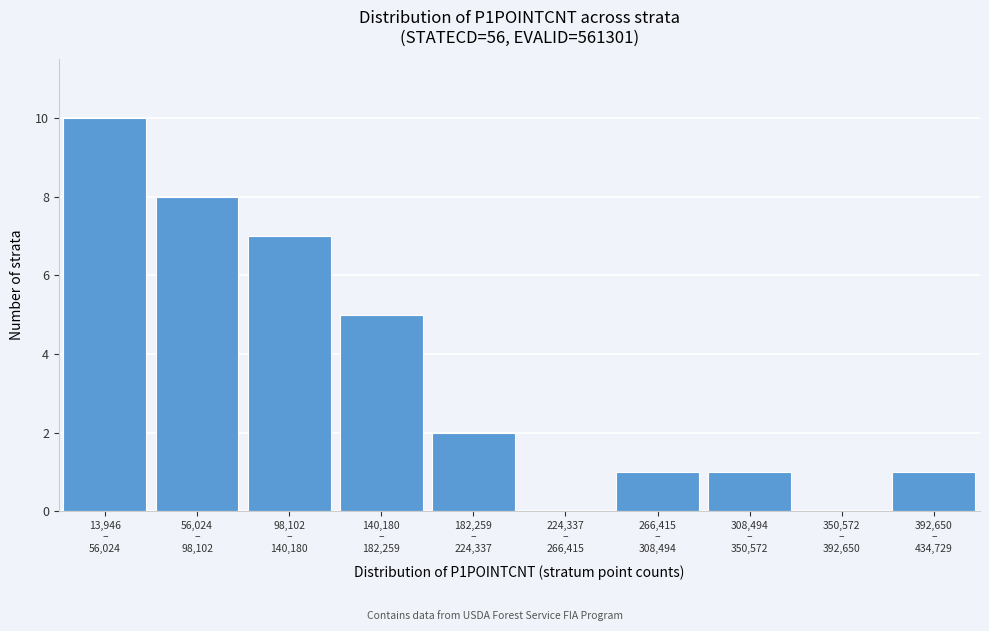

What is the maximum value shown in the chart?

10